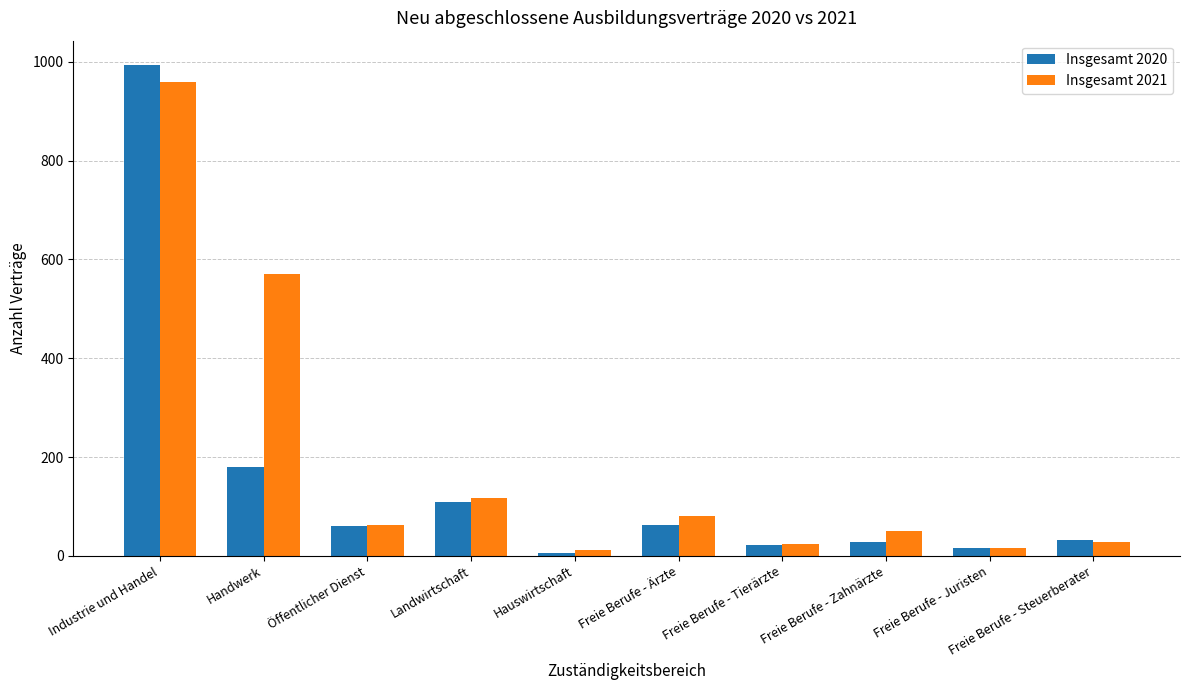

At Industrie und Handel, list the series in order from largest to smallest.

Insgesamt 2020, Insgesamt 2021